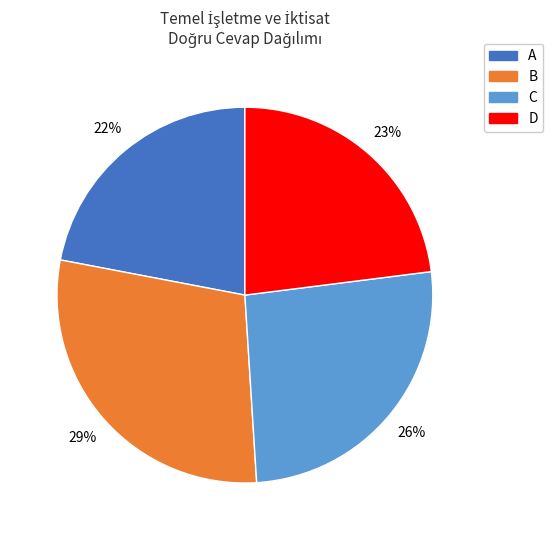

How many segments does this pie chart have?

4